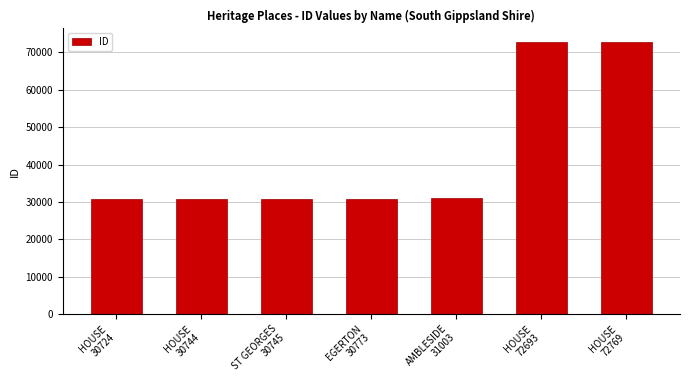

True or false: the data shows 53466 at ST GEORGES
30745.

False